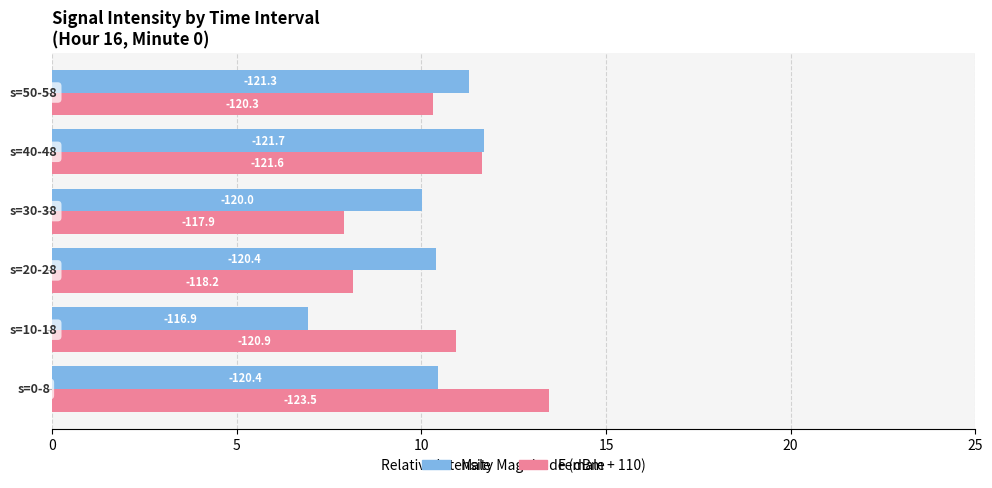

What are all the series names shown in the legend?

Male, Female